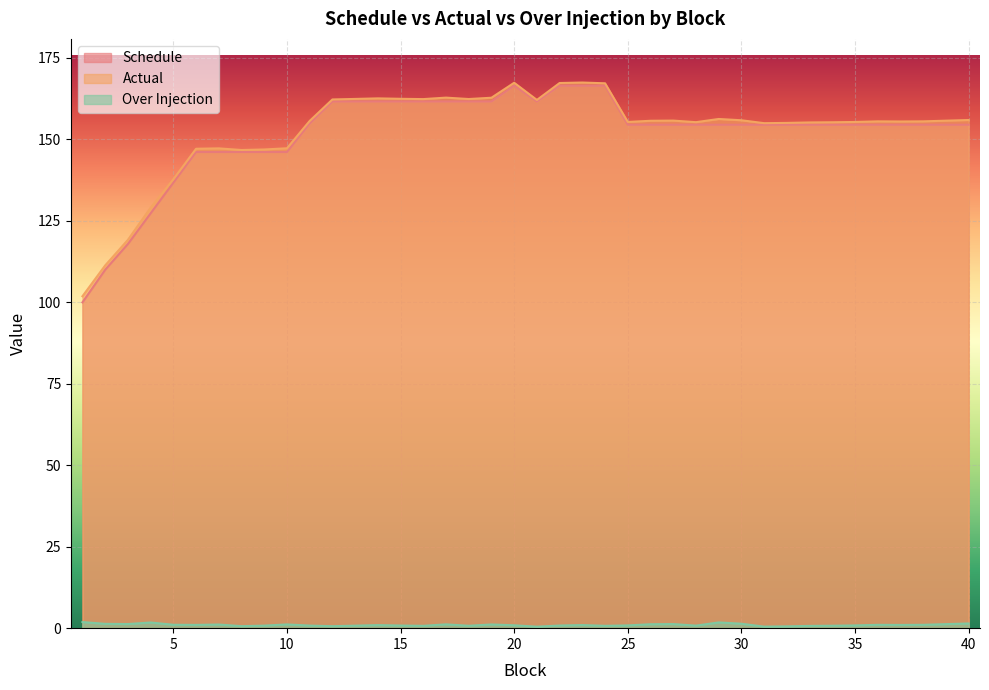

The value of Actual at 35 is 37.2. True or false?

False